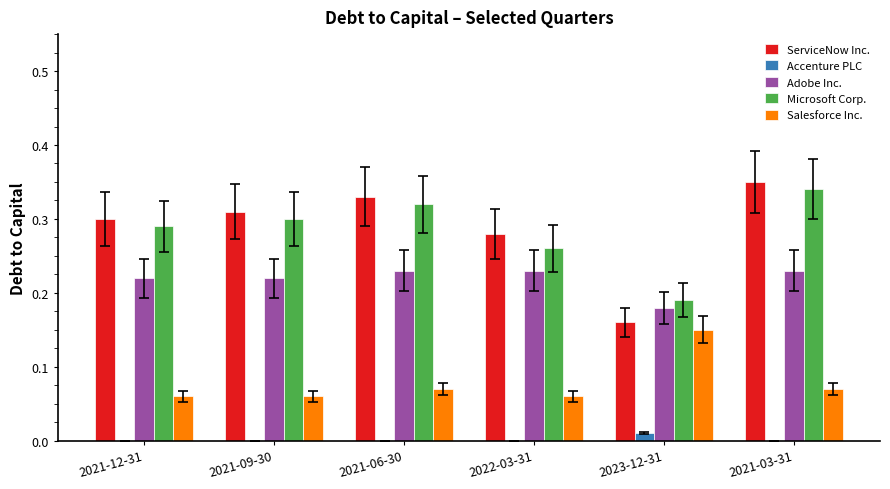

What is the sum of the Adobe Inc. values at 2021-12-31 and 2021-03-31?

0.5